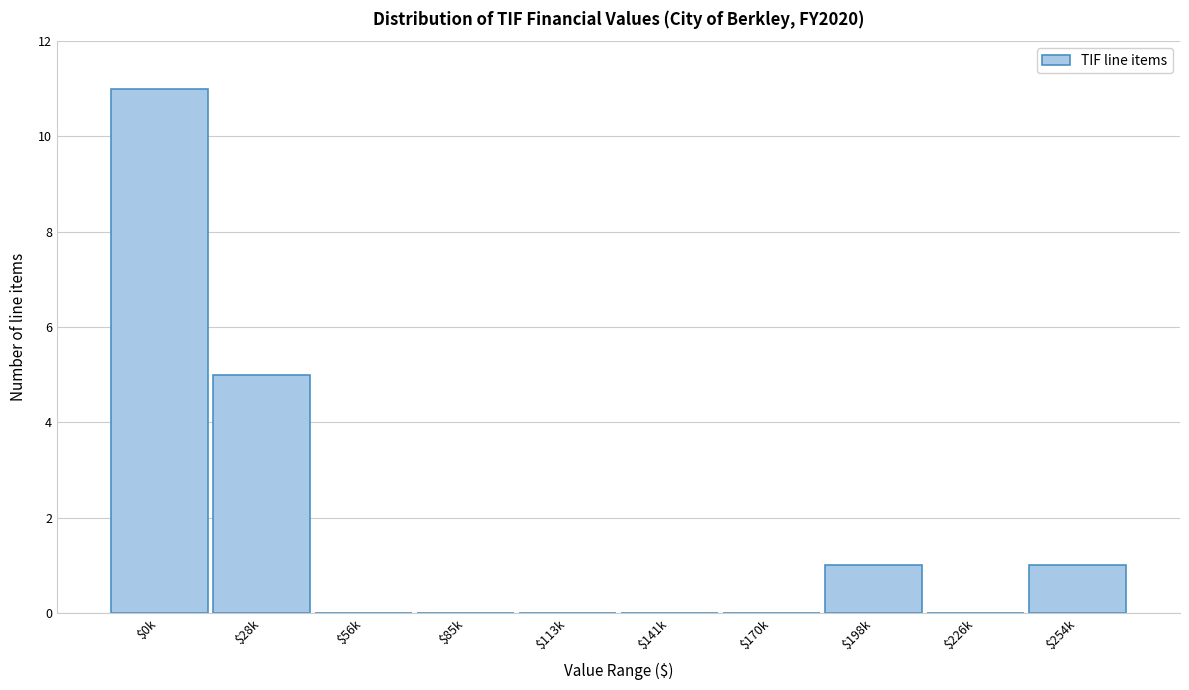

Is it true that the value at $254k is 1?

True